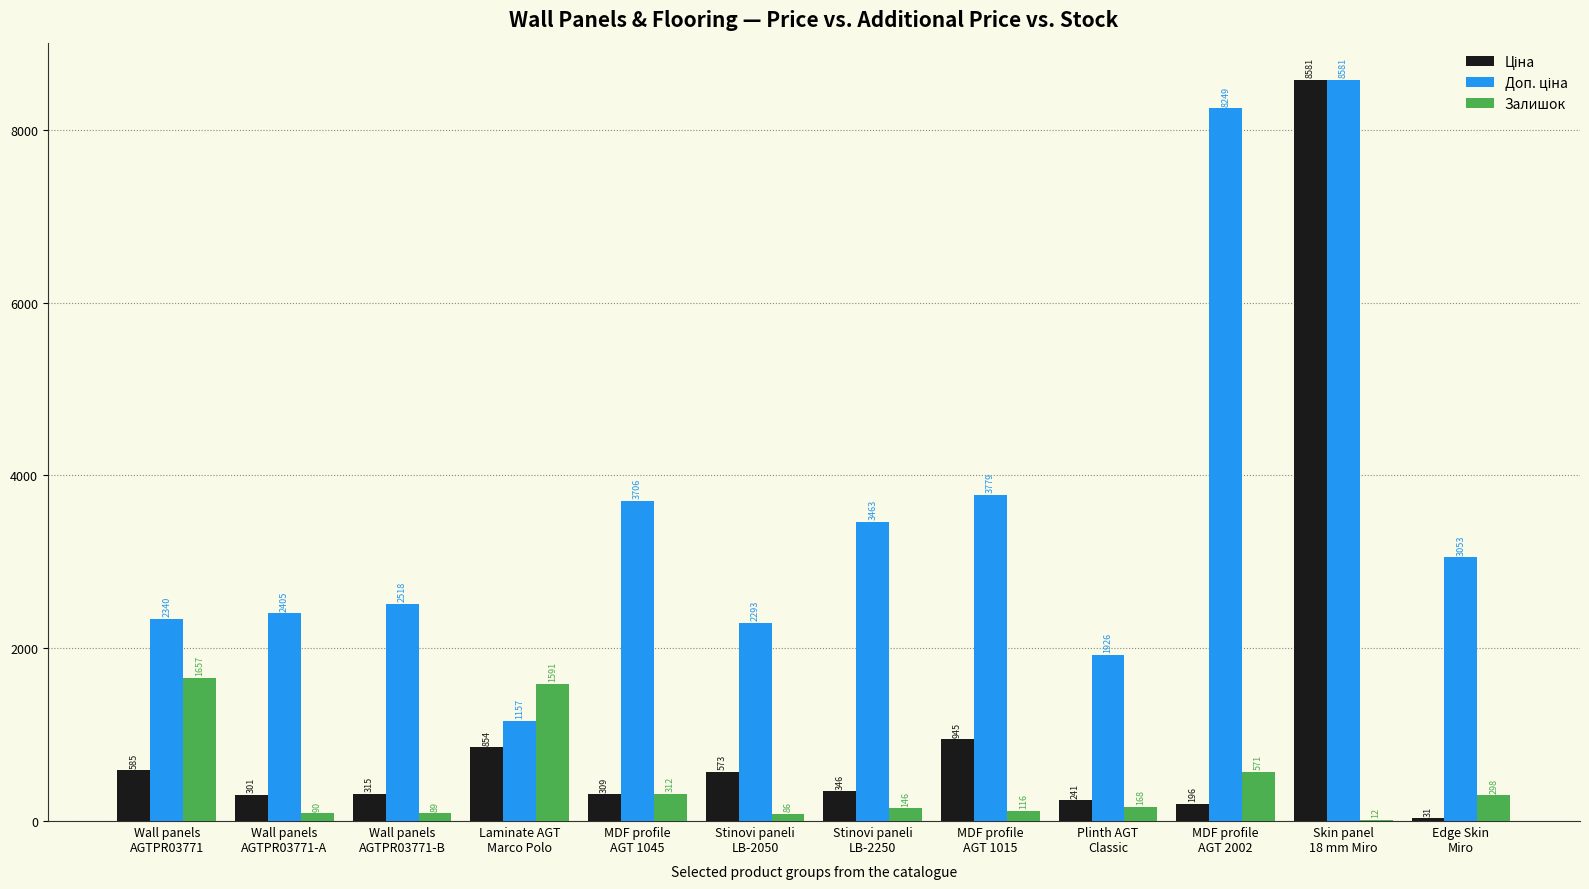

What is the maximum value shown in the chart?

8581.1